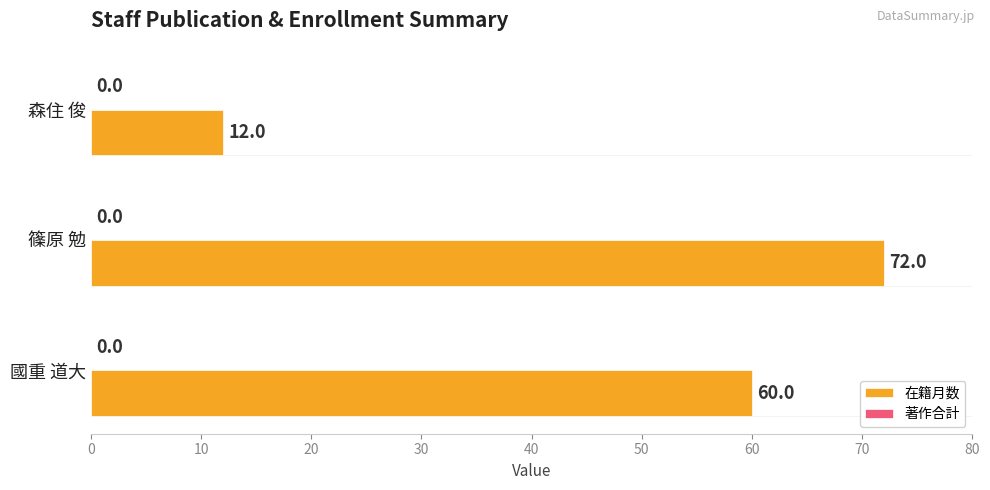

How many bars are there in total?

3